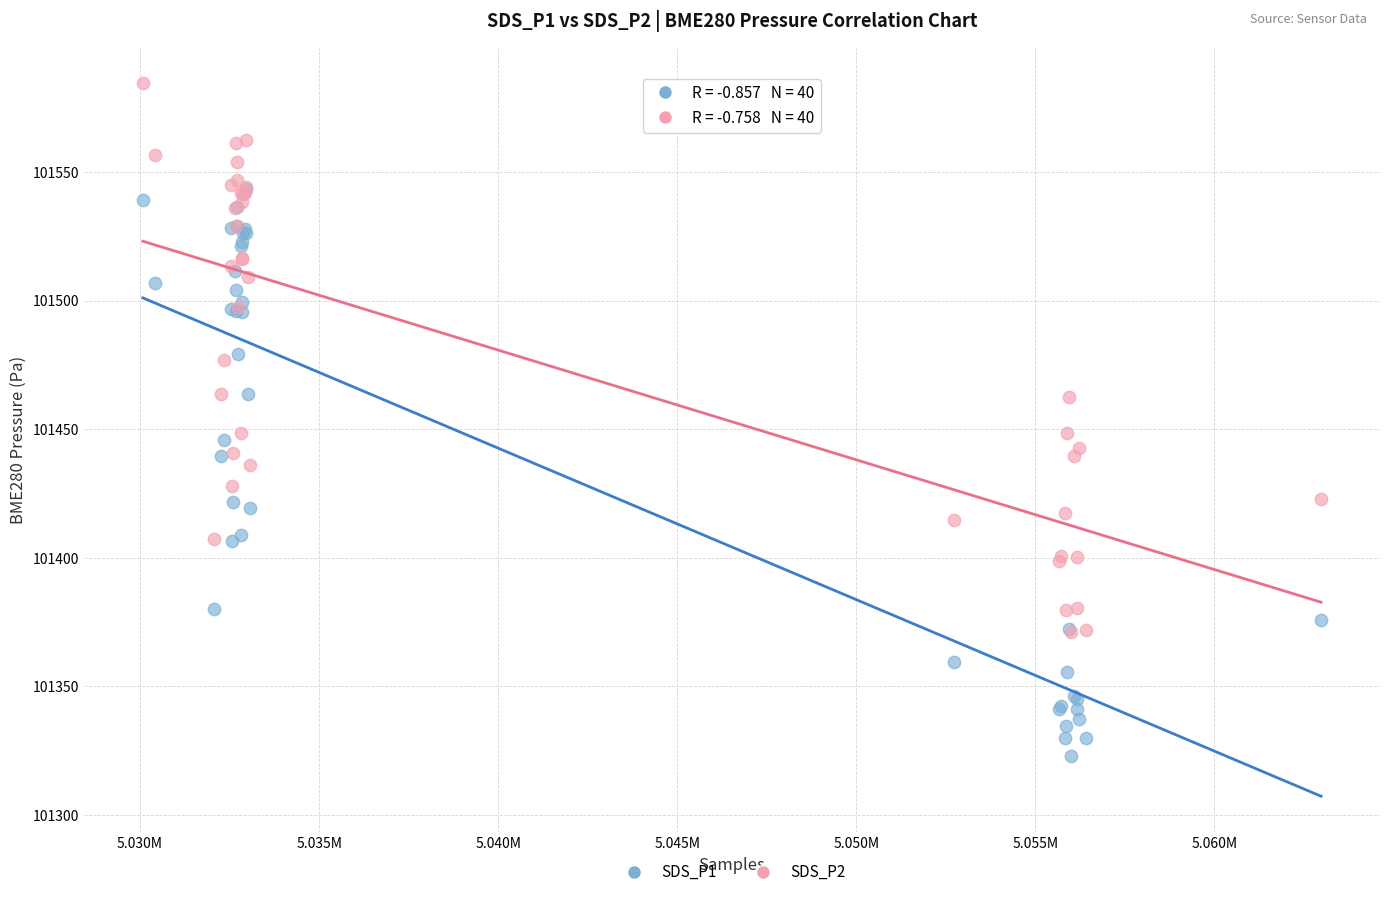

Which series has the widest spread of Y values?

SDS_P1